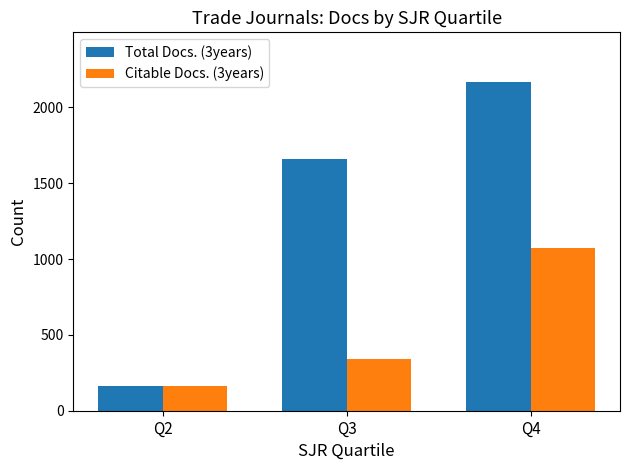

At which label is Citable Docs. (3years) closest to 617?

Q3